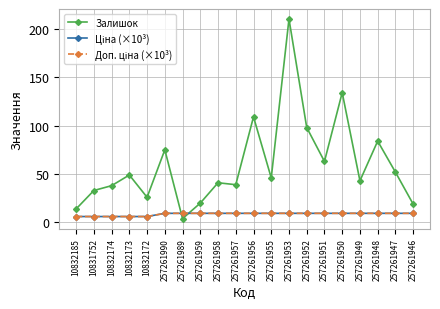

What is the average value of the Доп. ціна (×10³) series?

8.6